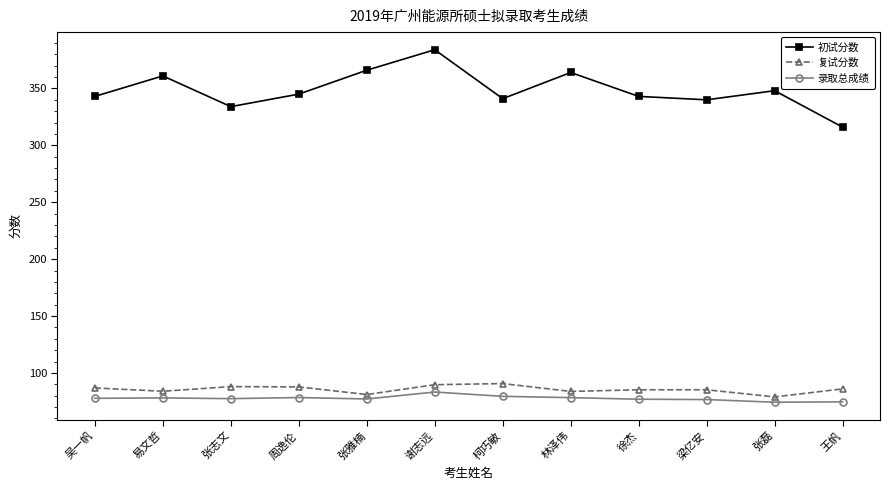

What is the label of the 11th point from the left?

张磊